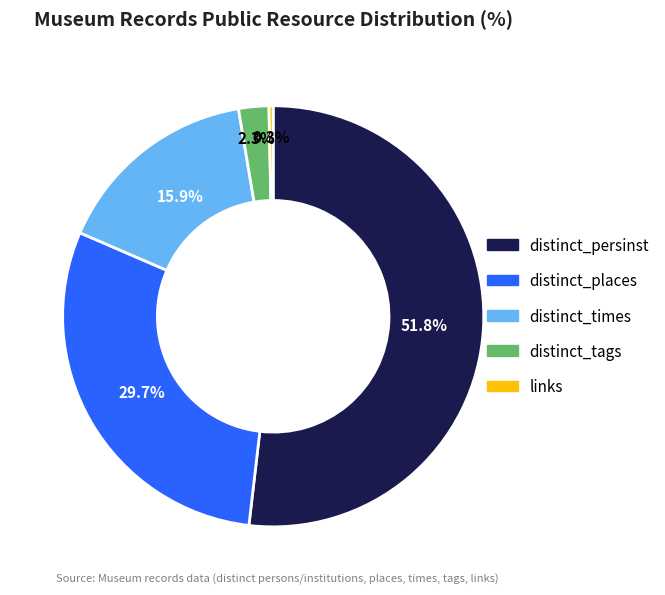

Is it true that links is 0% of the pie?

True